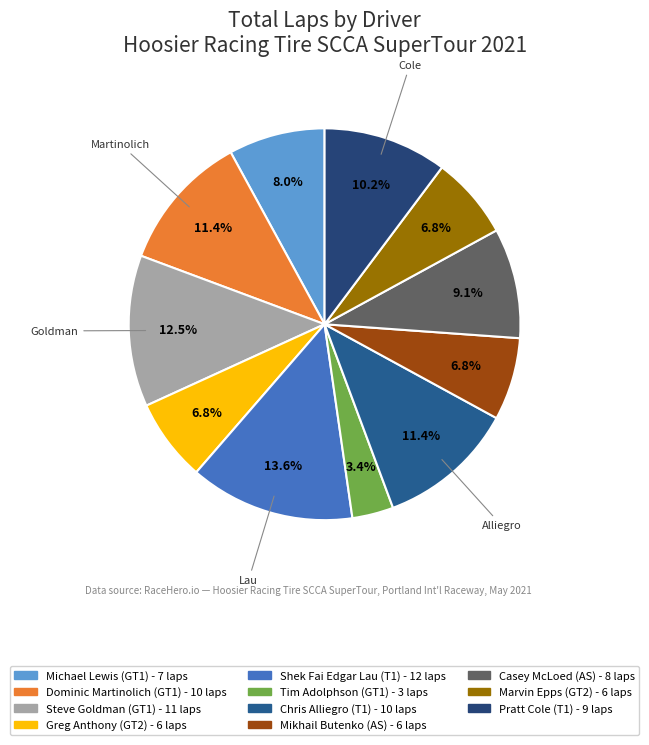

What percentage is the Dominic Martinolich slice, to the nearest percent?

11%